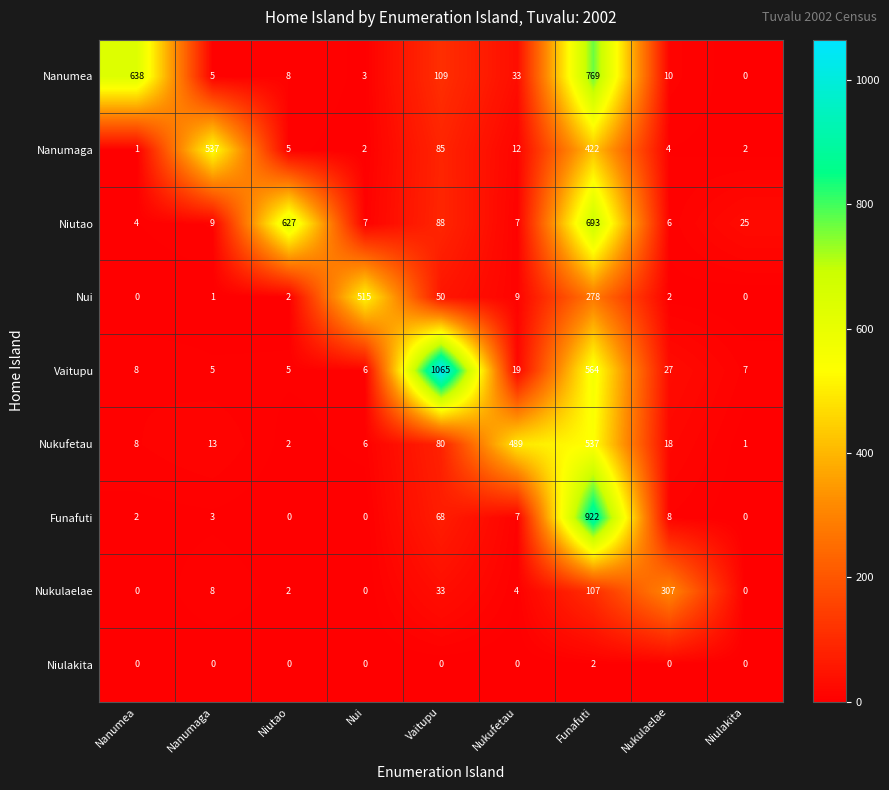

At how many categories does at least one series exceed 897?

2